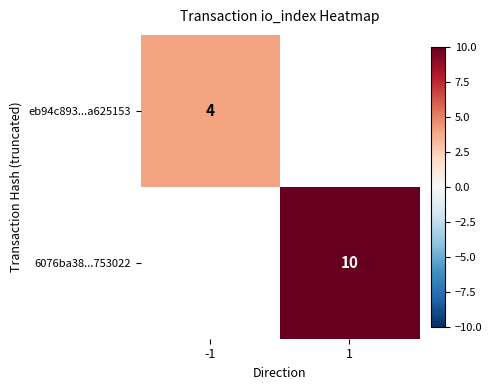

Which has a higher value, -1 or 1?

1